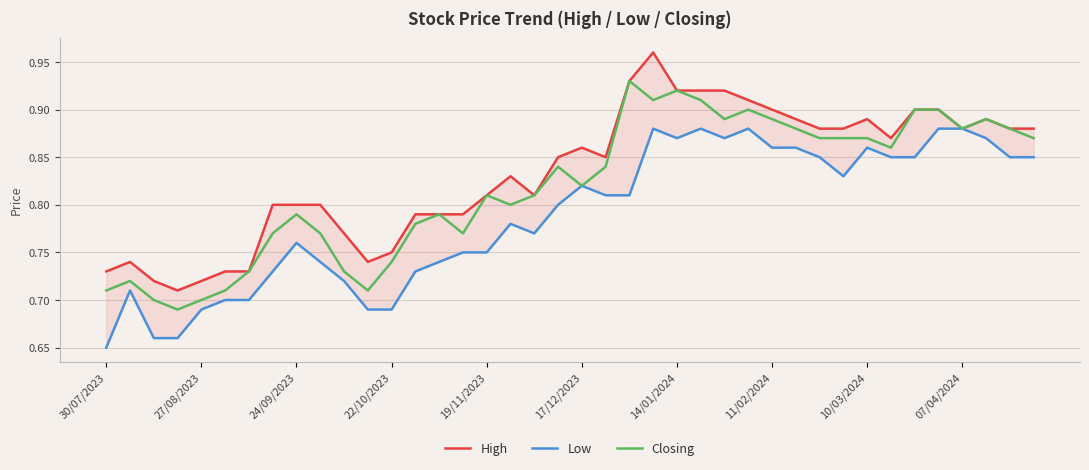

Count the number of categories in the chart.

40